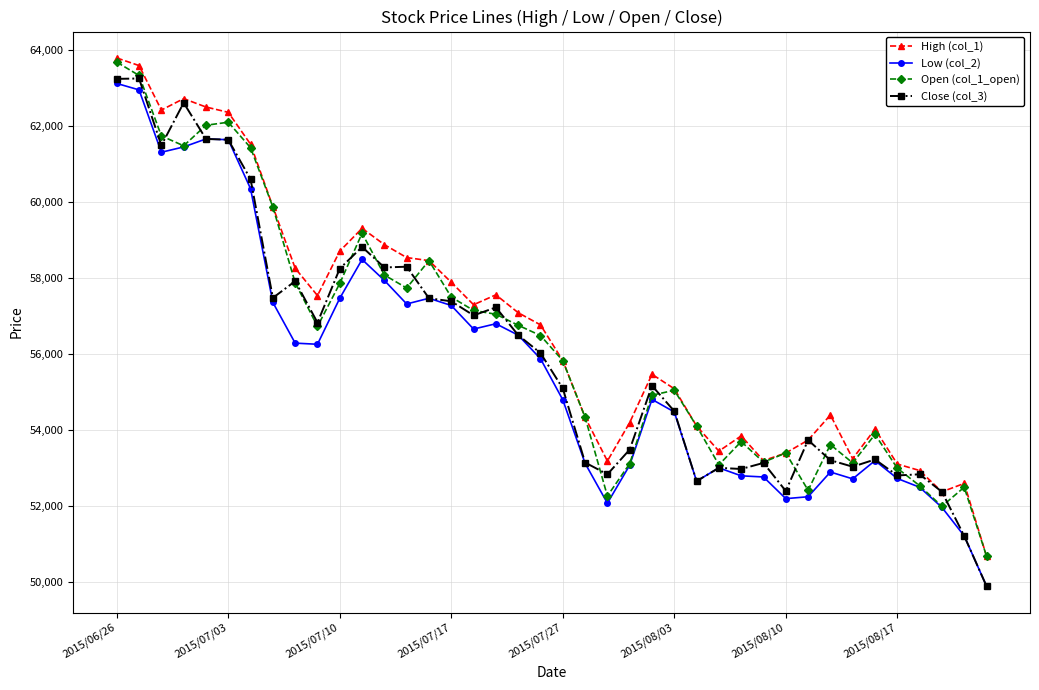

What is the difference between the second highest and second lowest values in the Open (col_1_open) series?

11330